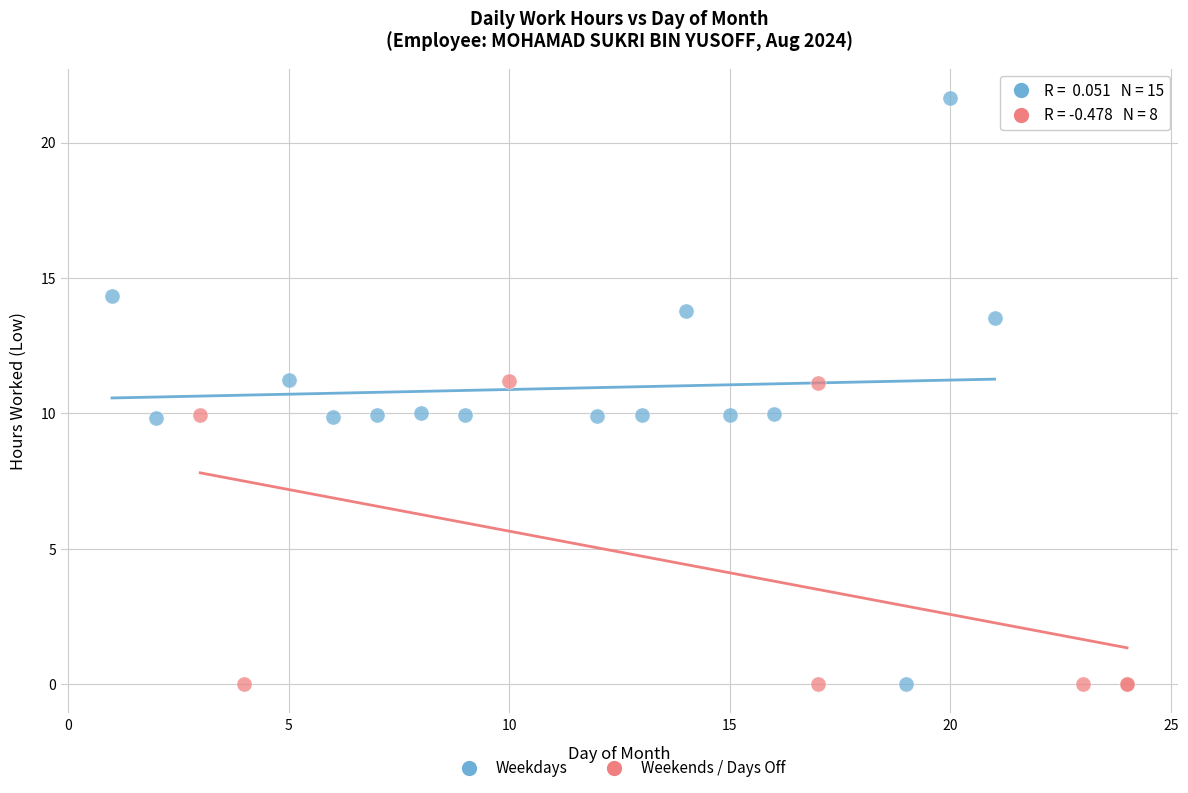

Which series contains the highest Y value?

Weekdays